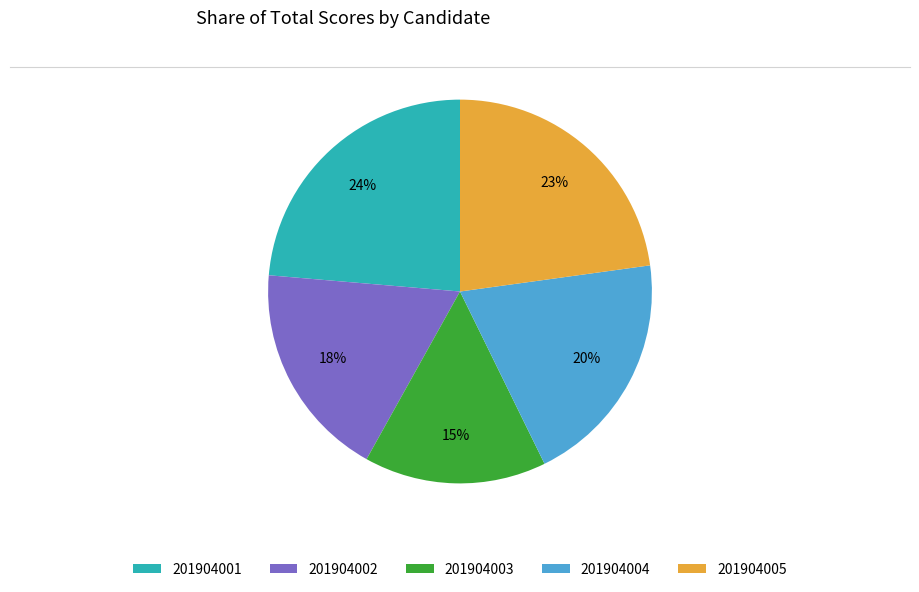

Count the number of slices in the pie.

5